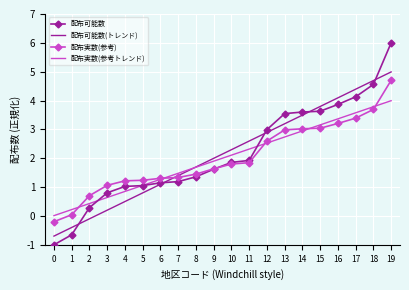

Count the number of categories in the chart.

20